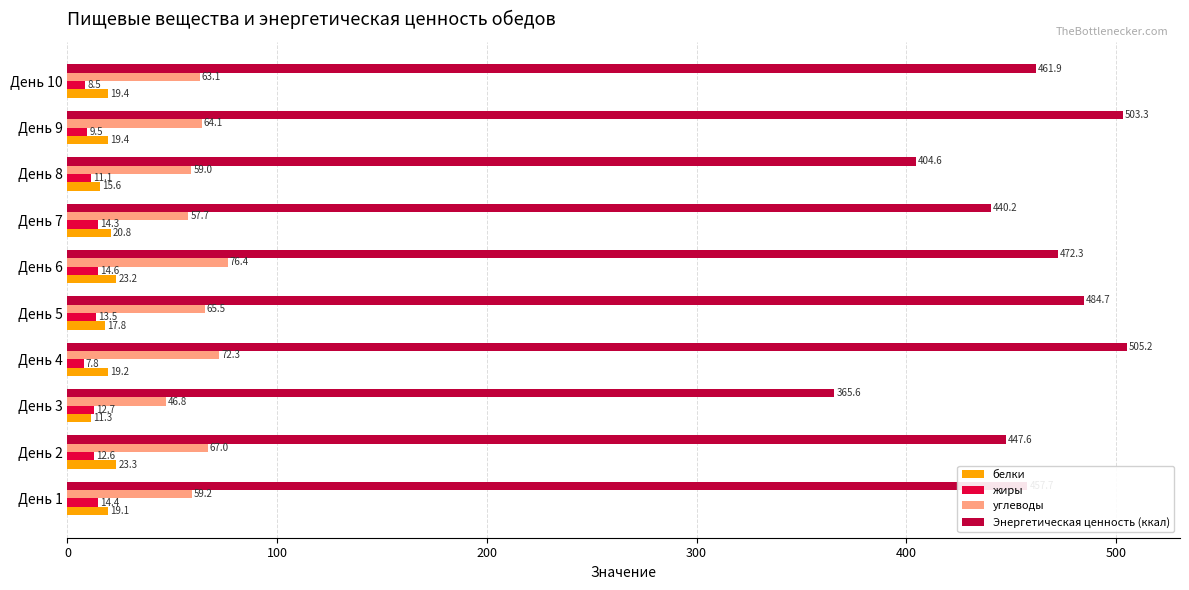

At how many categories does at least one series exceed 67?

10